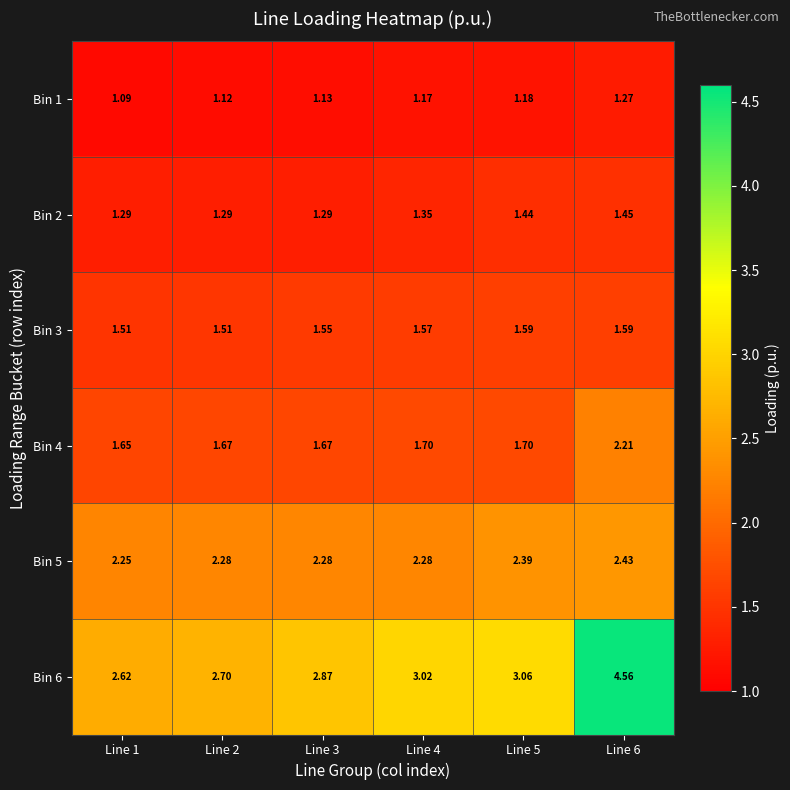

Is the value of Bin 5 at Line 4 greater than the value of Bin 2 at Line 2?

Yes